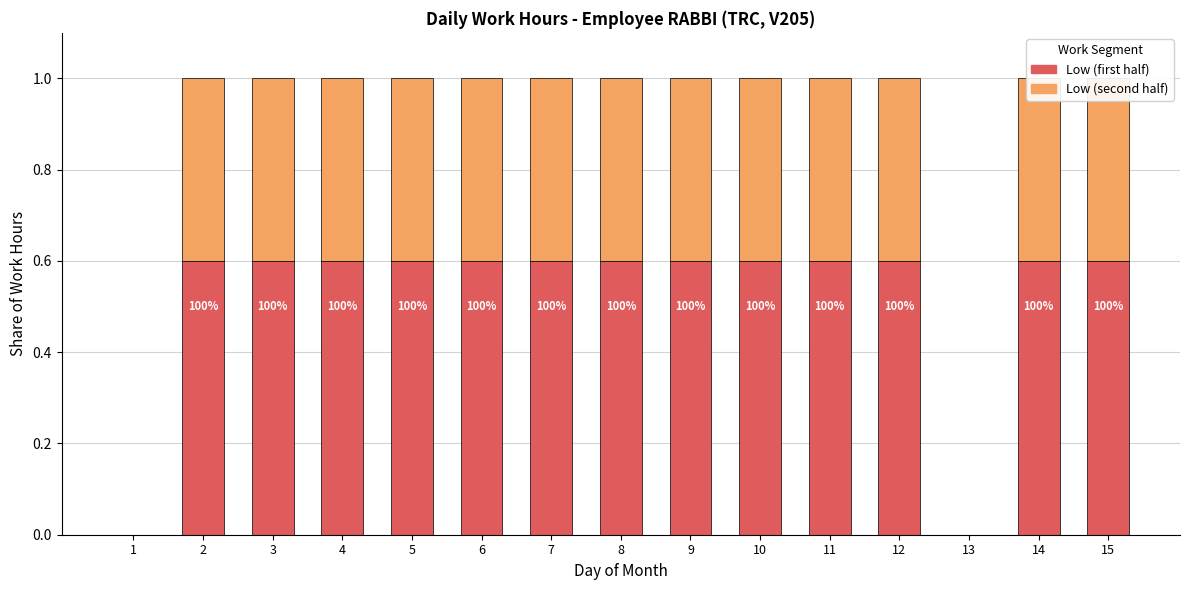

How many bars are there in total?

30